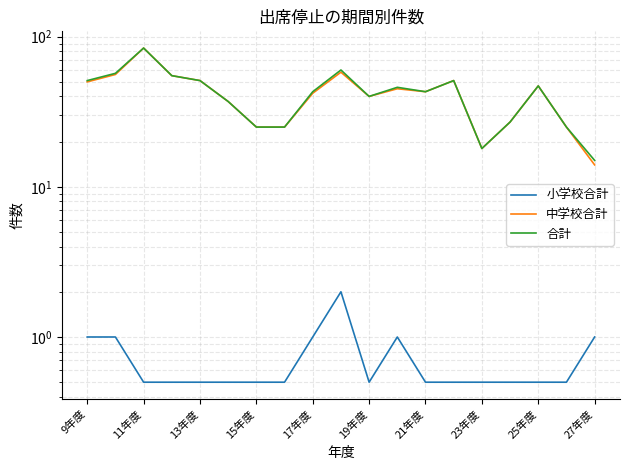

How many categories are shown in the chart?

19